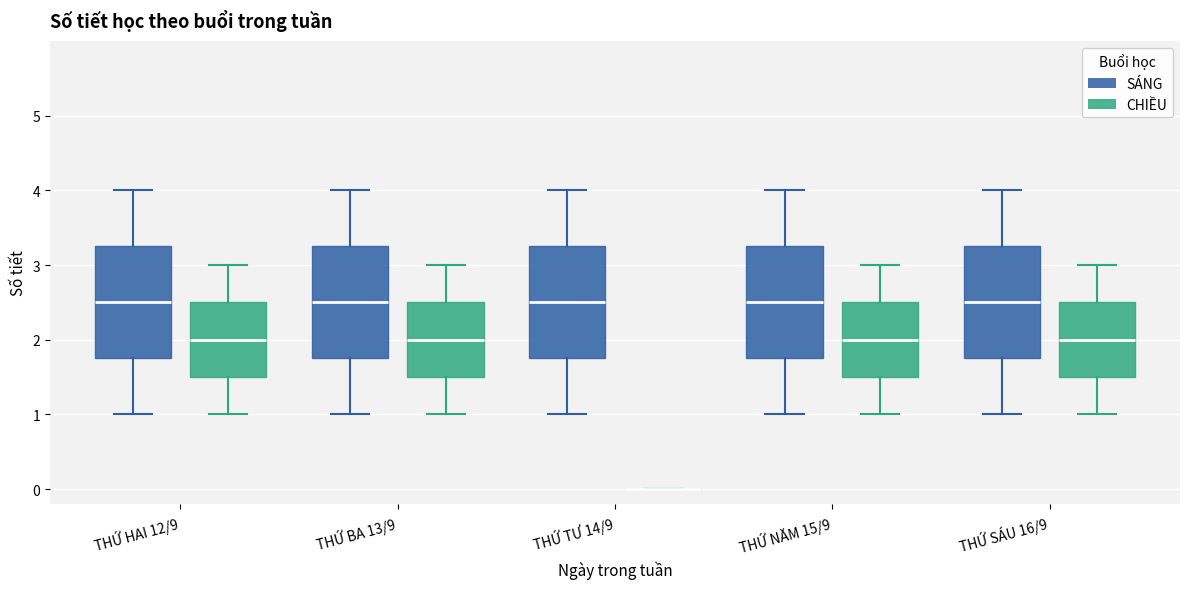

Reading left to right, read every box against the y-axis: the position of its median line, the range the box covers, and the ends of its whiskers. The values are not printed on the chart, so give them approximately, as read against the axis.

THỨ HAI 12/9 (SÁNG): median 2.5, box 1.8 to 3.3, whiskers 1.0 to 4.0
THỨ HAI 12/9 (CHIỀU): median 2.0, box 1.5 to 2.5, whiskers 1.0 to 3.0
THỨ BA 13/9 (SÁNG): median 2.5, box 1.8 to 3.3, whiskers 1.0 to 4.0
THỨ BA 13/9 (CHIỀU): median 2.0, box 1.5 to 2.5, whiskers 1.0 to 3.0
THỨ TƯ 14/9 (SÁNG): median 2.5, box 1.8 to 3.3, whiskers 1.0 to 4.0
THỨ TƯ 14/9 (CHIỀU): box collapsed to a line at 0.0, whiskers 0.0 to 0.0
THỨ NĂM 15/9 (SÁNG): median 2.5, box 1.8 to 3.3, whiskers 1.0 to 4.0
THỨ NĂM 15/9 (CHIỀU): median 2.0, box 1.5 to 2.5, whiskers 1.0 to 3.0
THỨ SÁU 16/9 (SÁNG): median 2.5, box 1.8 to 3.3, whiskers 1.0 to 4.0
THỨ SÁU 16/9 (CHIỀU): median 2.0, box 1.5 to 2.5, whiskers 1.0 to 3.0